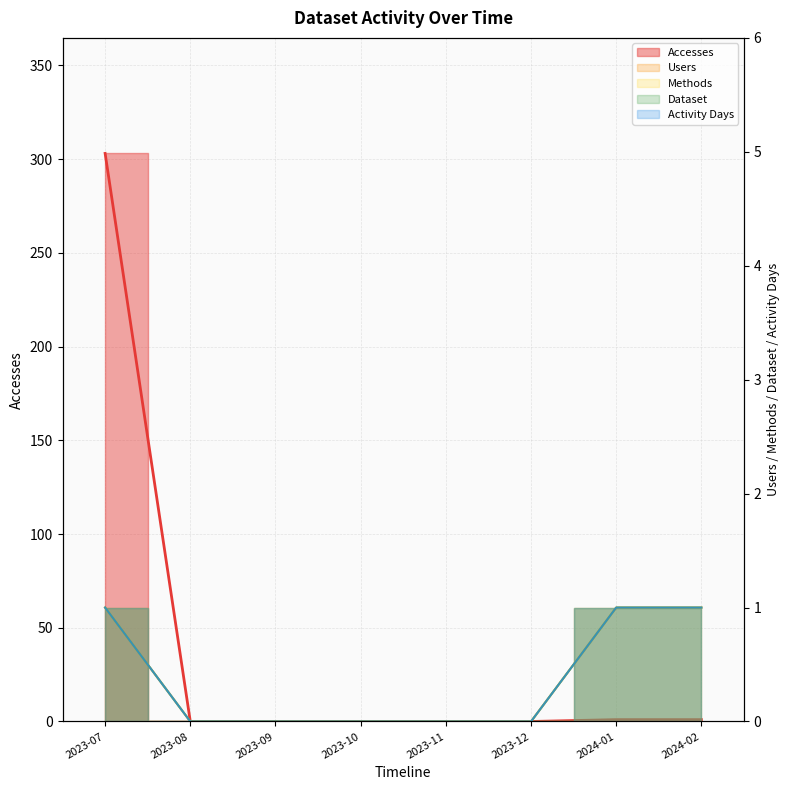

What is the label of the 5th point from the left?

2023-11